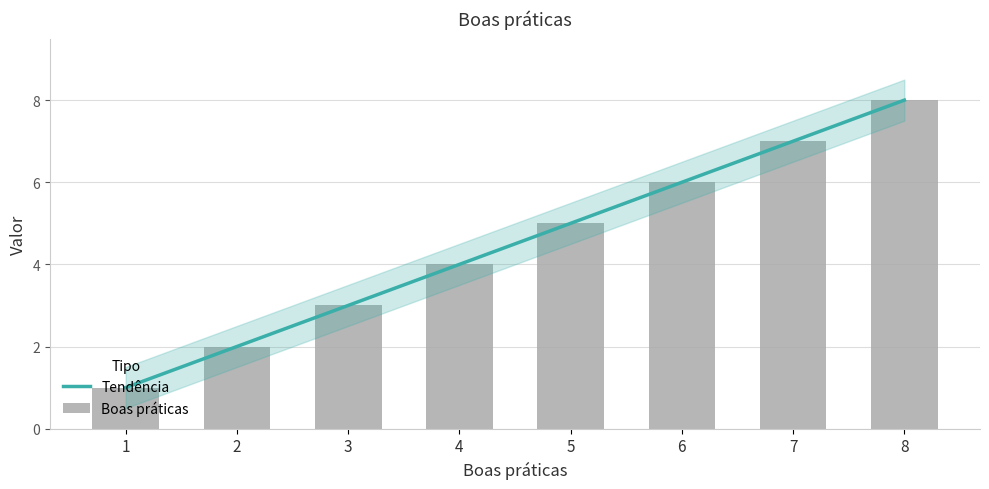

List the series in order of their peak value, highest first.

Tendência, Boas práticas